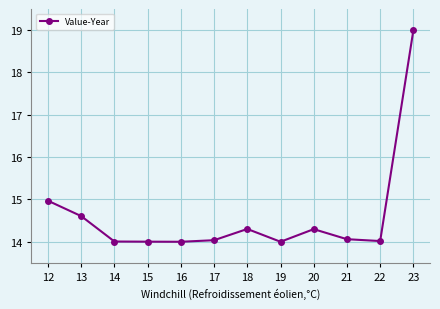

How many categories are shown in the chart?

12